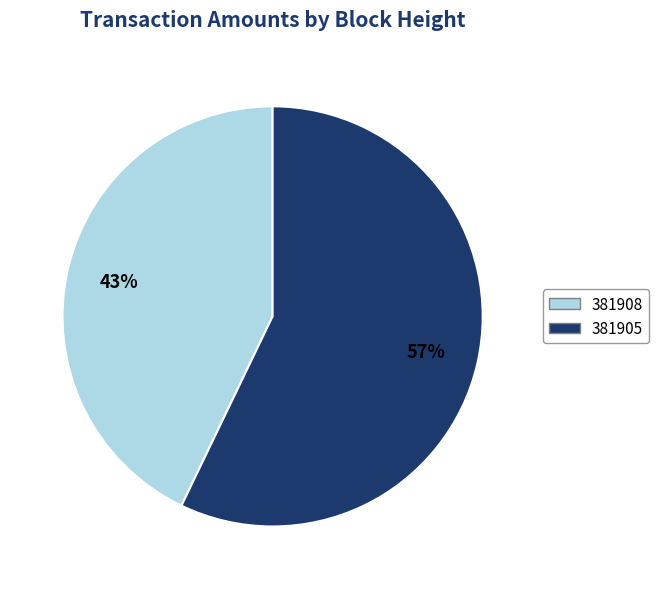

To the nearest percent, what is the difference between the largest and smallest slice percentages?

14%